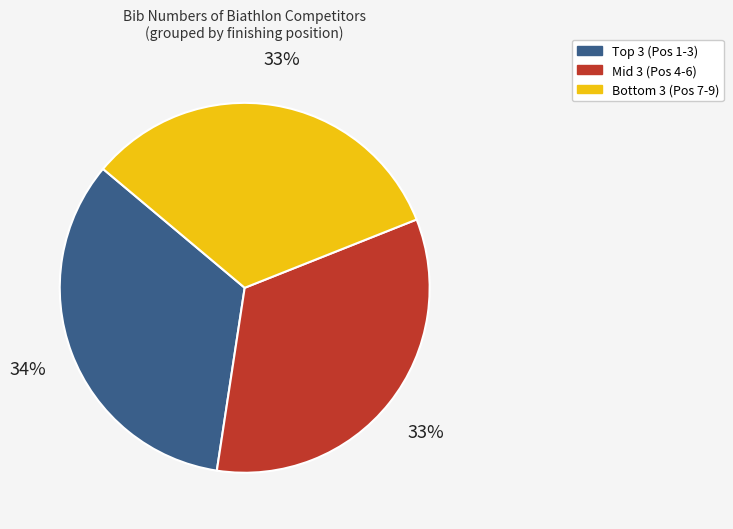

Does any single category account for the majority?

No